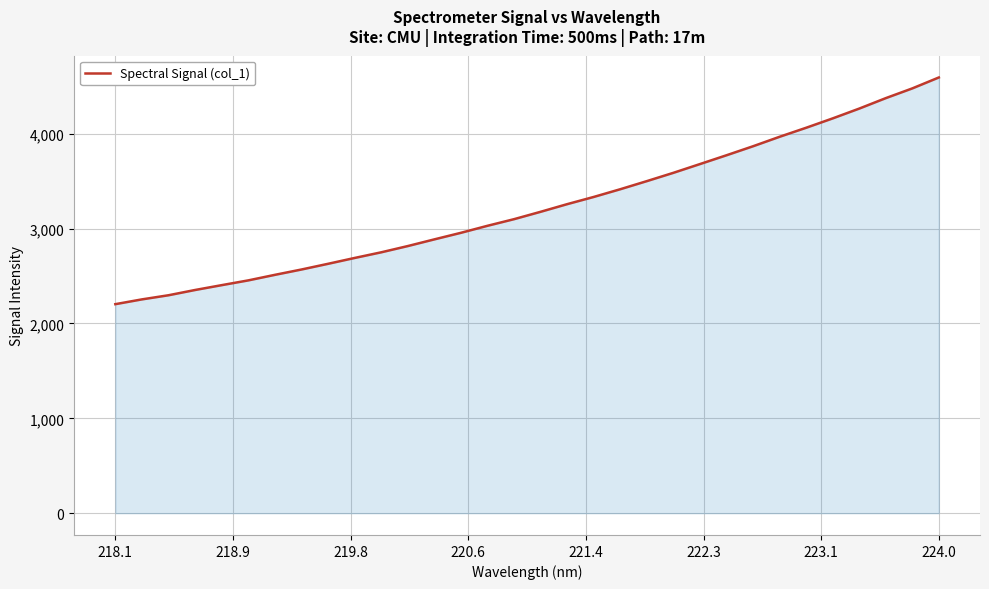

What is the smallest value displayed?

2203.4